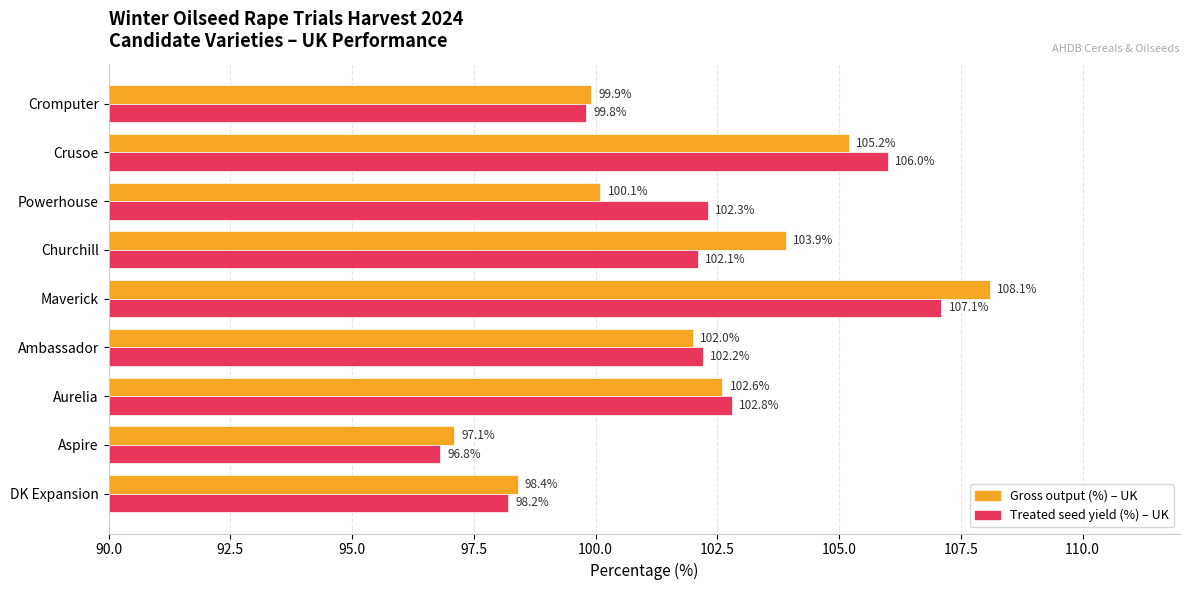

At which category is the sum across all series the highest?

Maverick